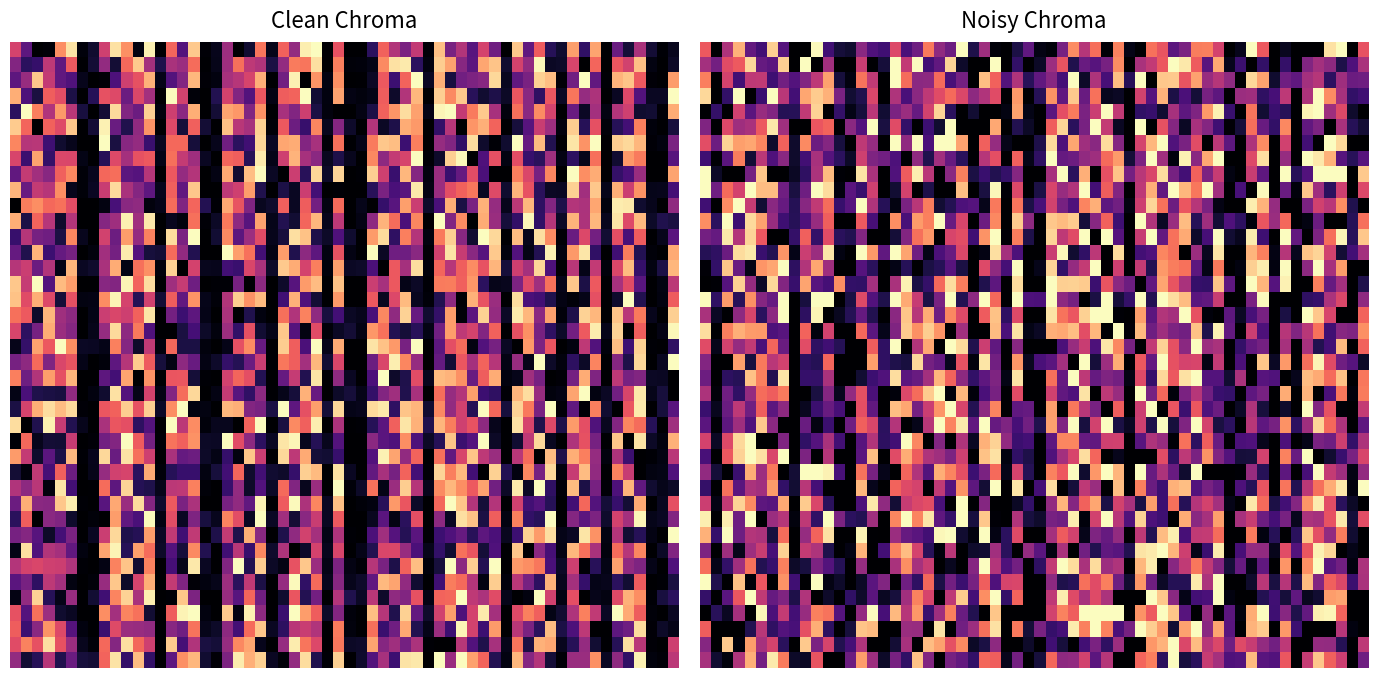

At how many categories does at least one series exceed 3?

1